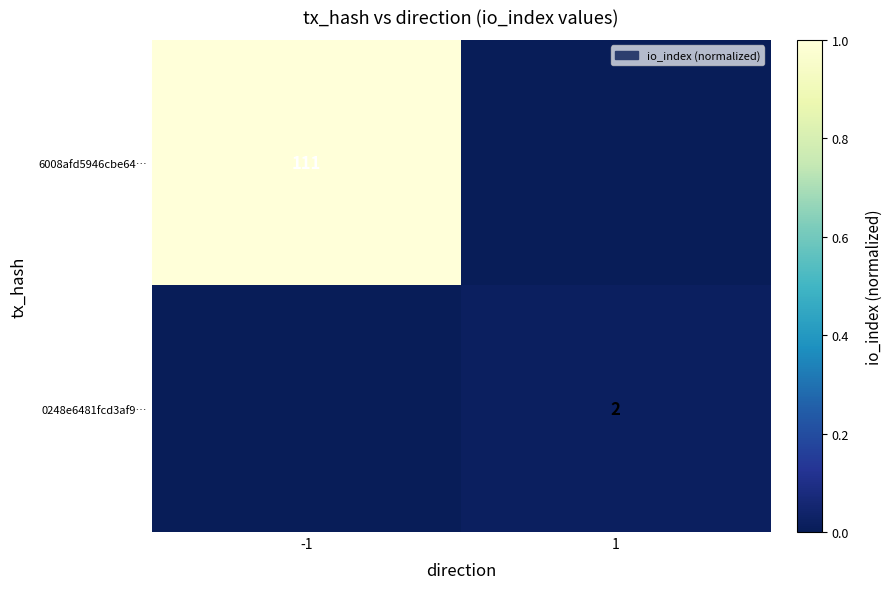

True or false: 6008afd5946cbe64… has a value of 111 at -1.

True